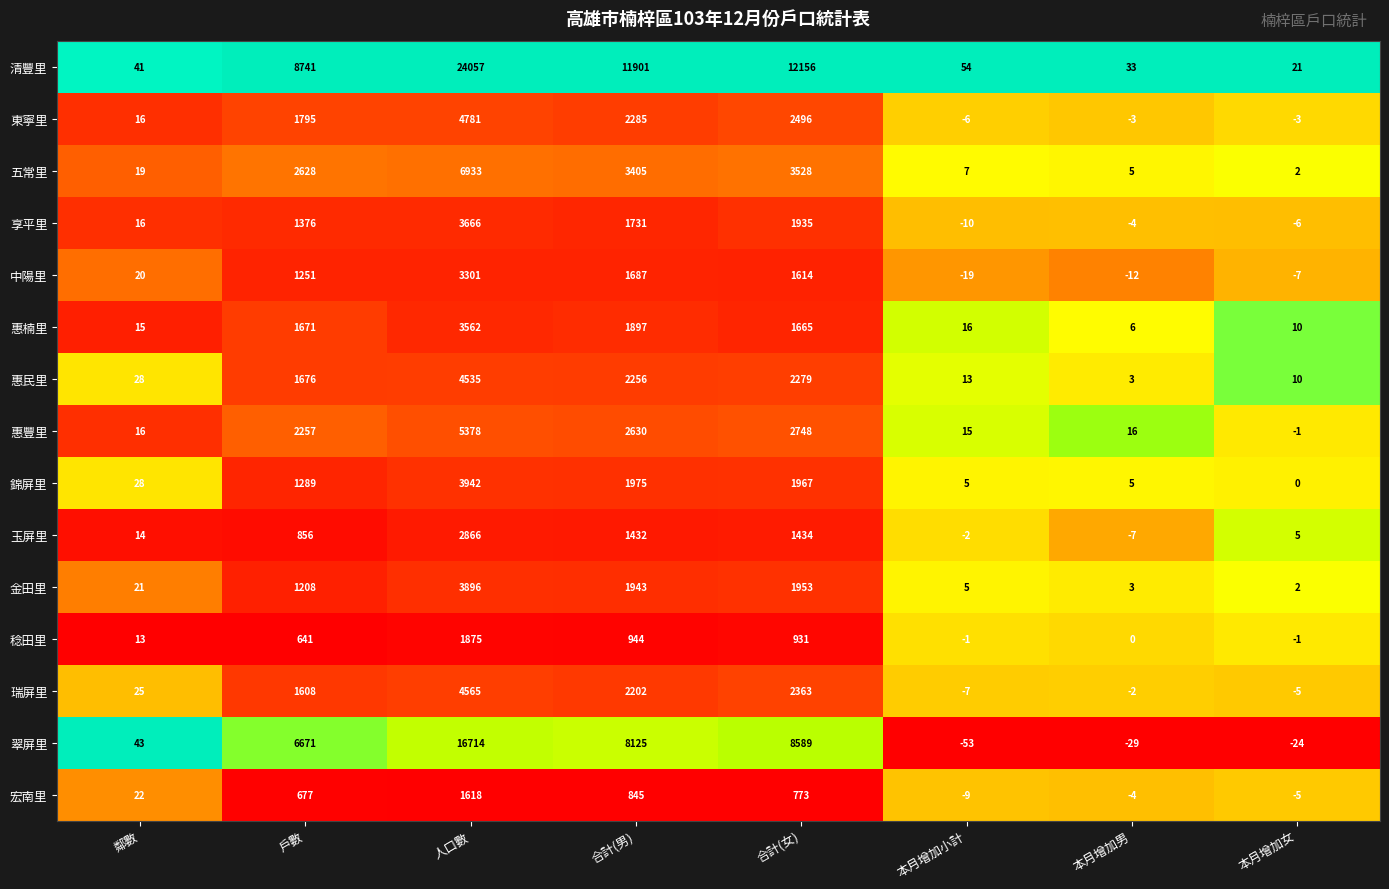

Is it true that 東寧里 equals 3262 at 合計(女)?

False